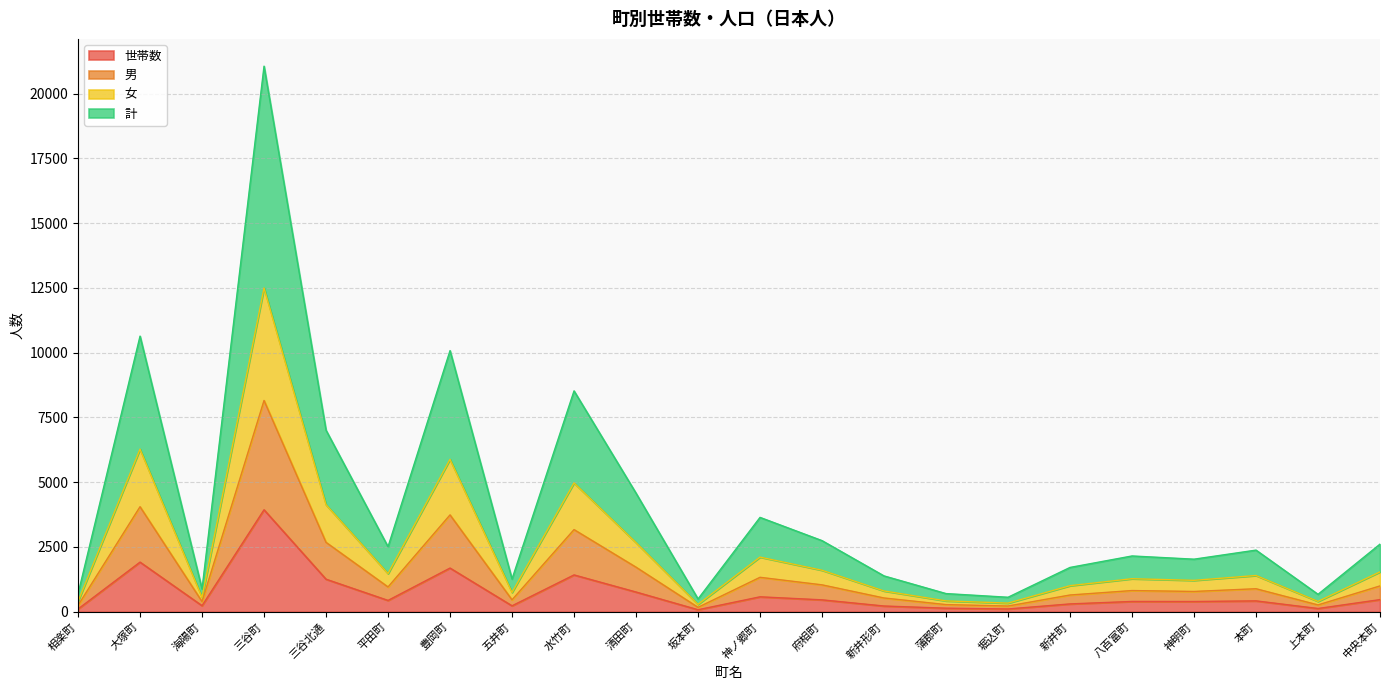

True or false: 世帯数 and 男 cross at least once.

False